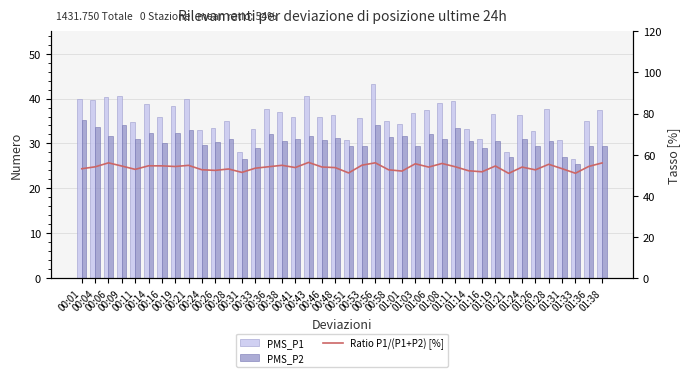

What position from the left is 00:56?

23